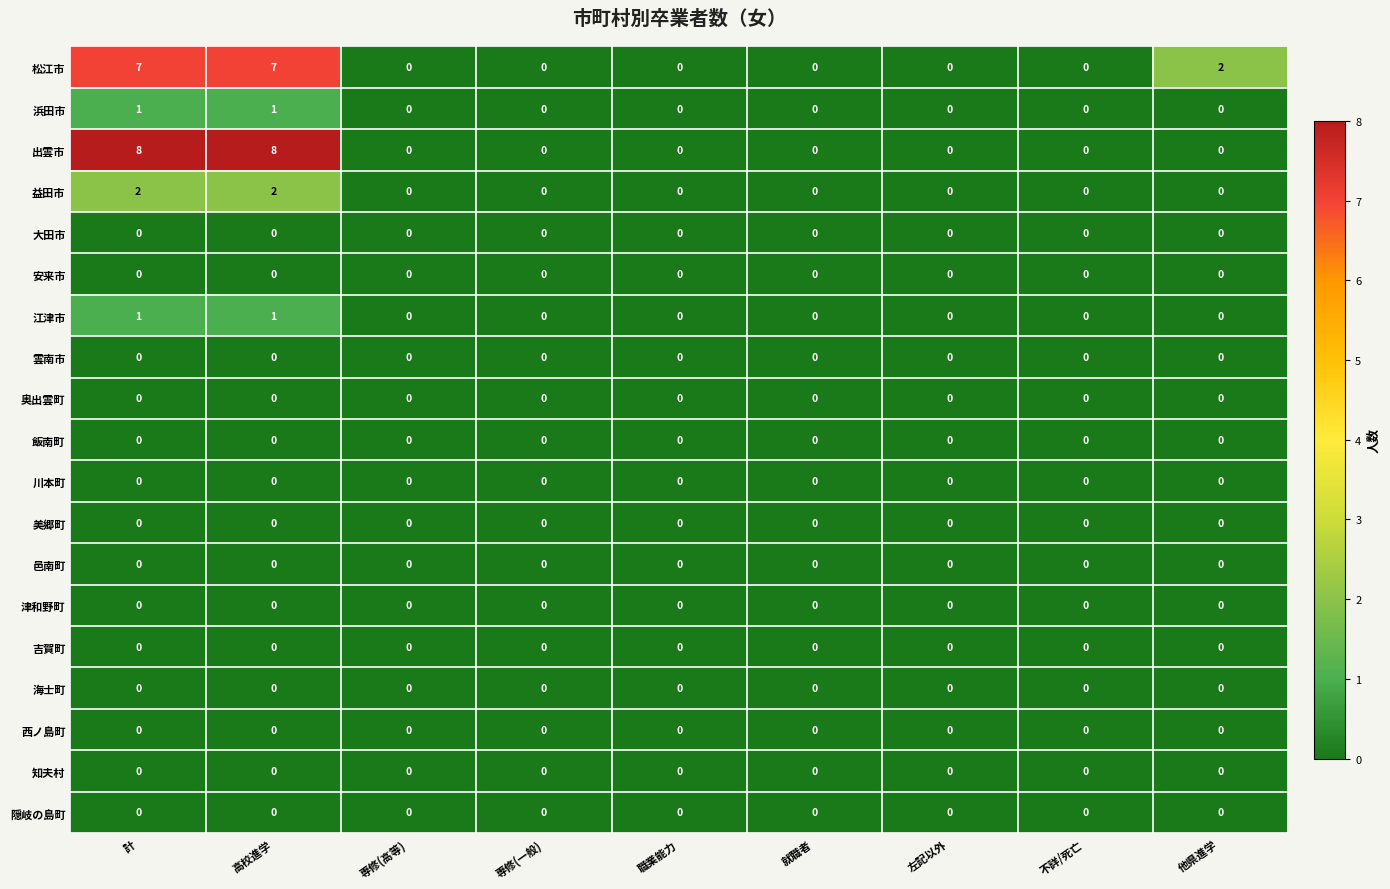

At how many categories does at least one series exceed 4?

2